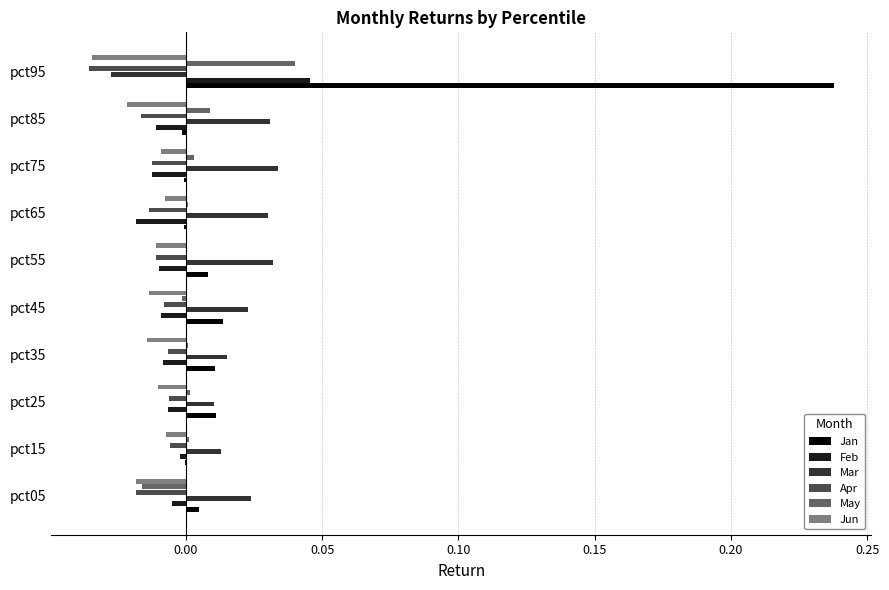

The May series shows 0.0 at pct15. True or false?

True